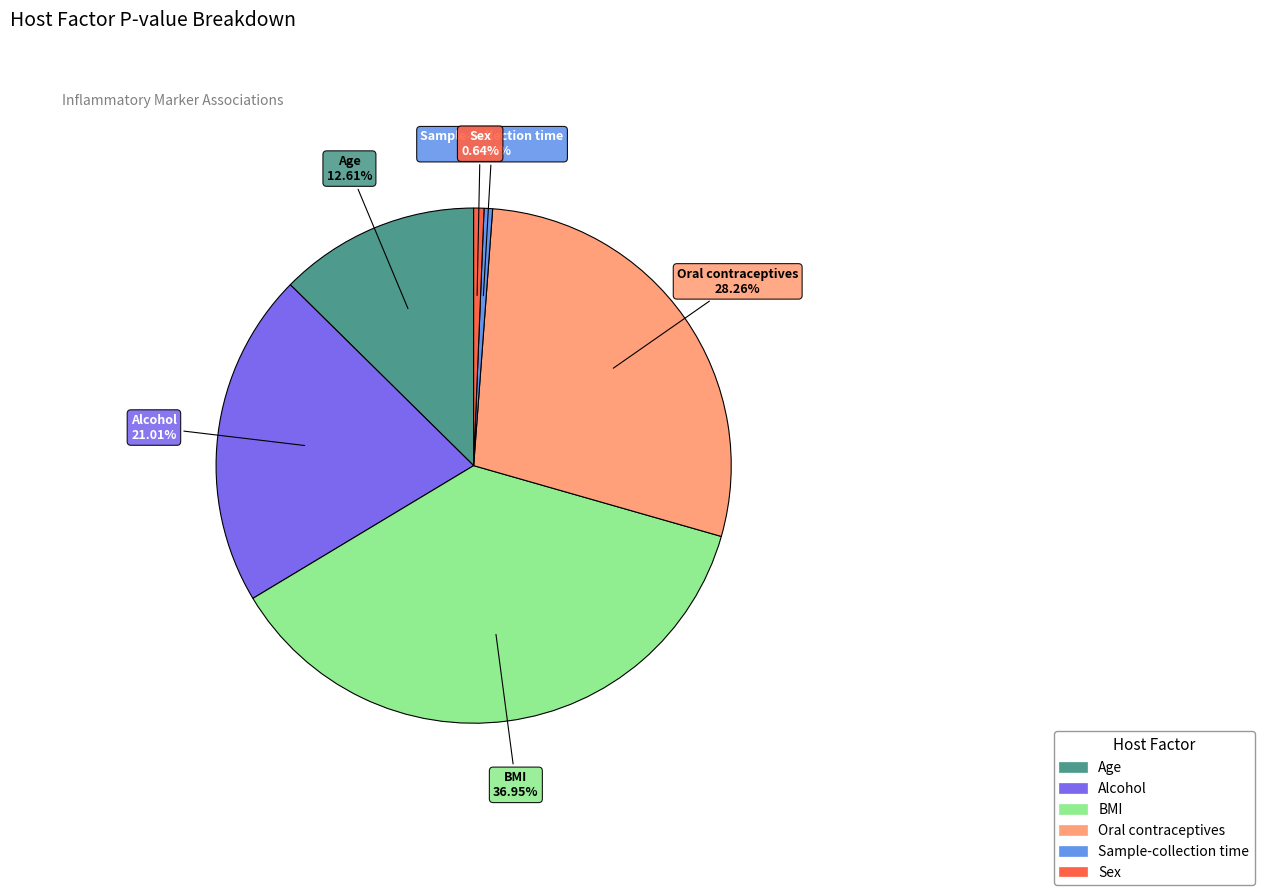

To the nearest percent, what is the difference between the Sex and Oral contraceptives slice percentages?

28%